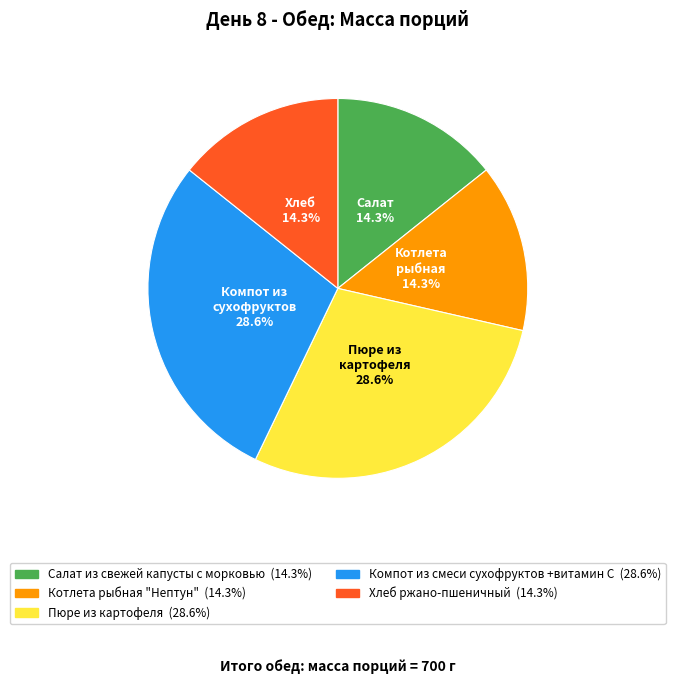

Does any single category account for the majority?

No